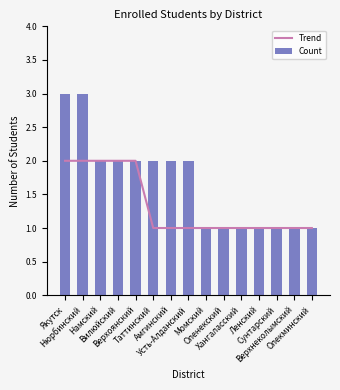

Which series has the largest range (max minus min)?

Count